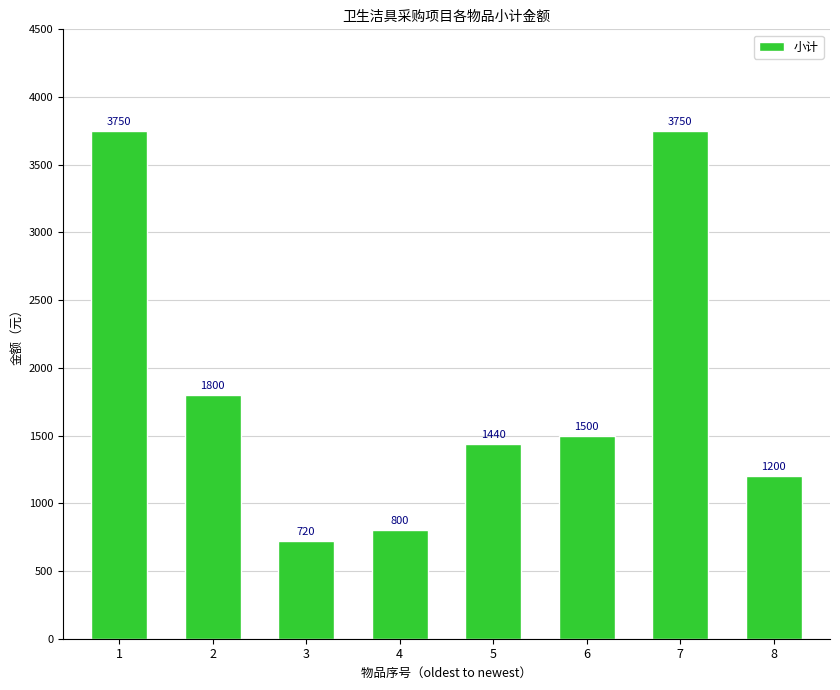

What is the greatest value displayed?

3750